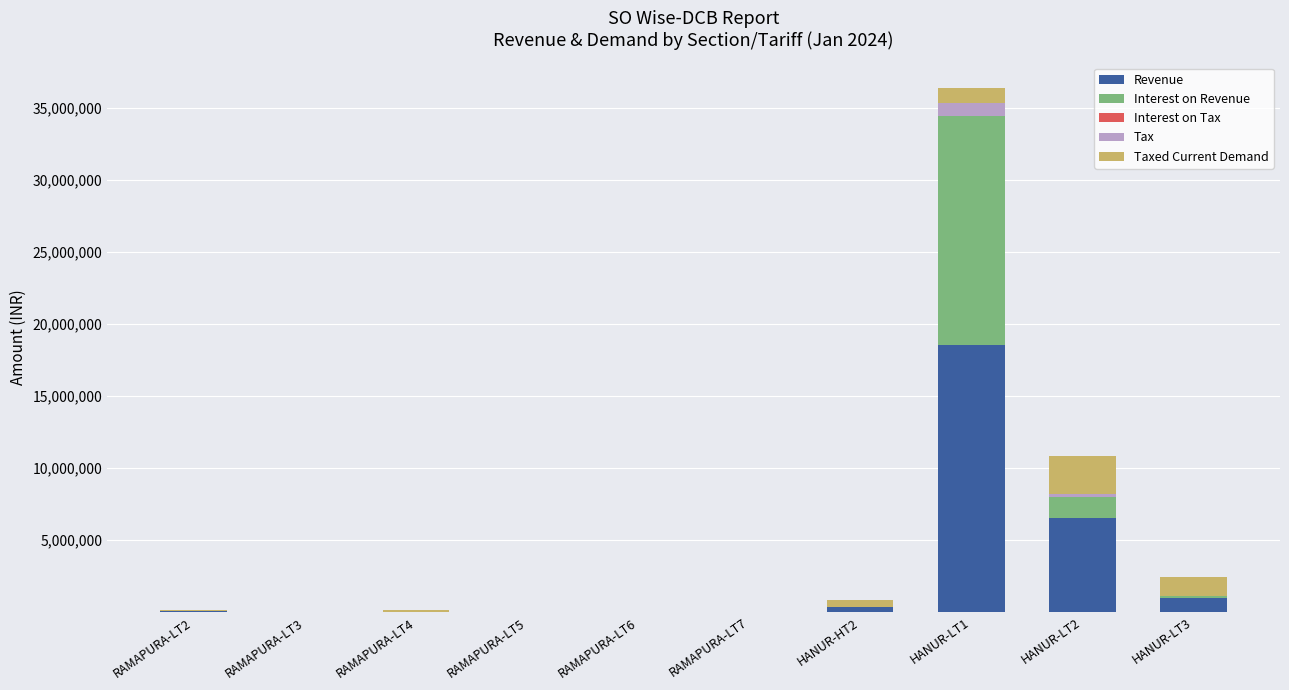

At which category is the sum across all series the highest?

HANUR-LT1